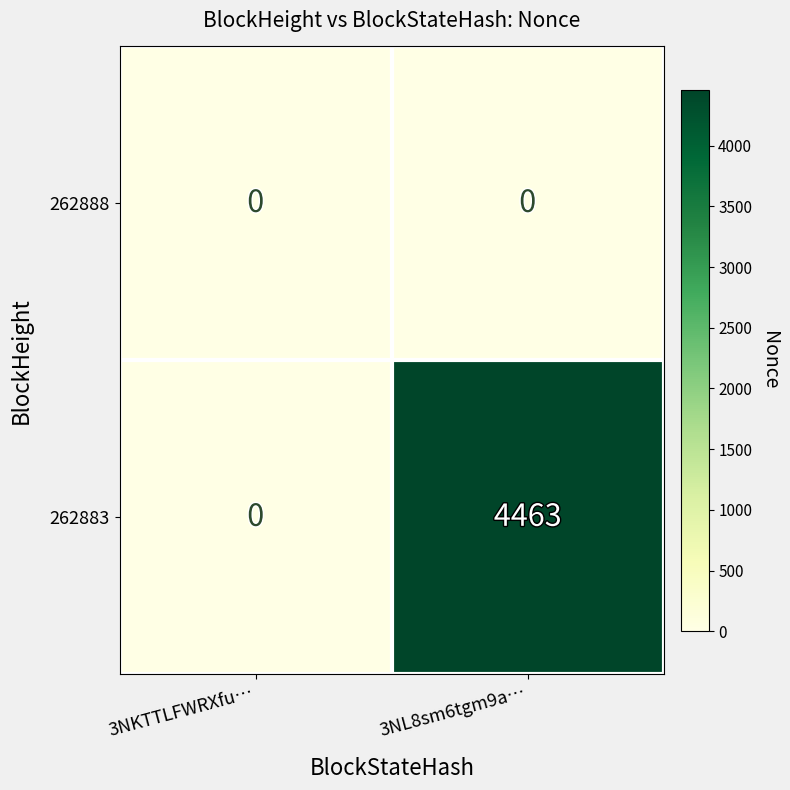

Read the 262883 value at 3NL8sm6tgm9a…, to the nearest 100.

4500